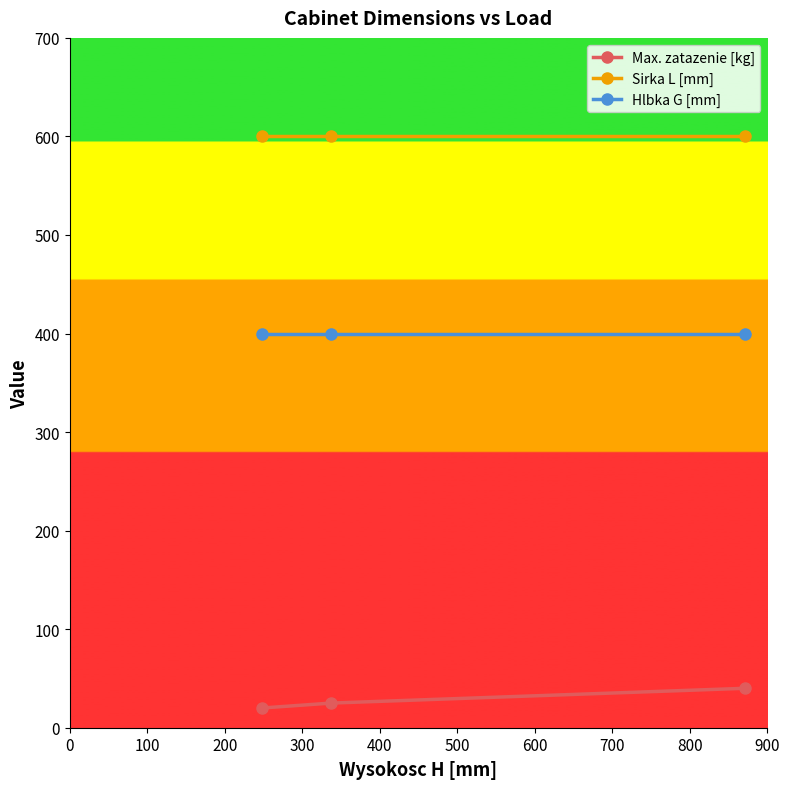

Reading left to right, what are all the values shown in this chart?

Max. zatazenie [kg]: 20	25	40
Sirka L [mm]: 600	600	600
Hlbka G [mm]: 400	400	400